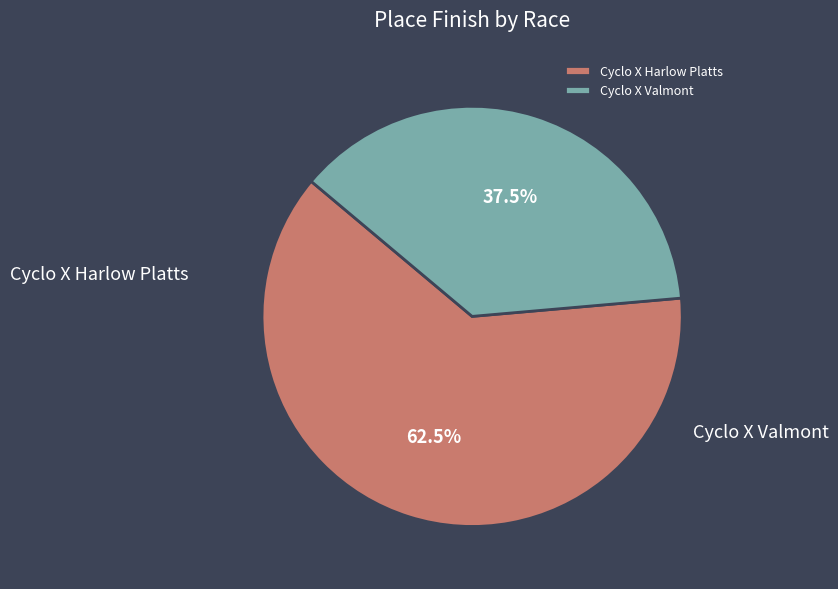

What is the change in value from Cyclo X Harlow Platts to Cyclo X Valmont?

-4